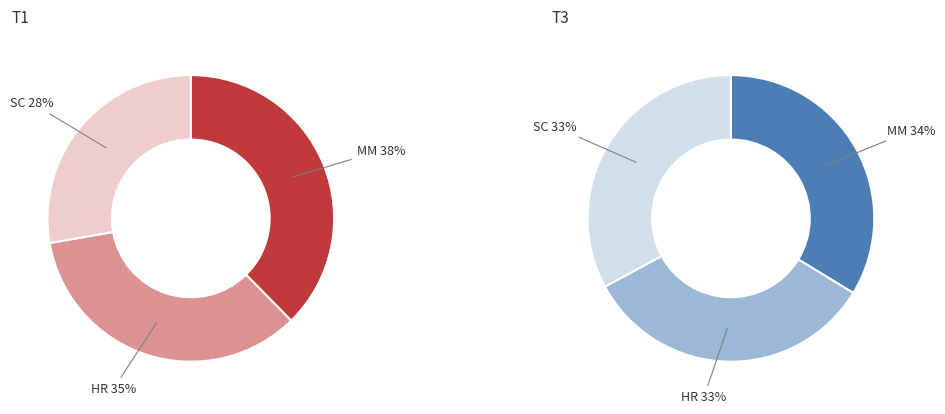

Is it true that SC is 28% of the pie?

True